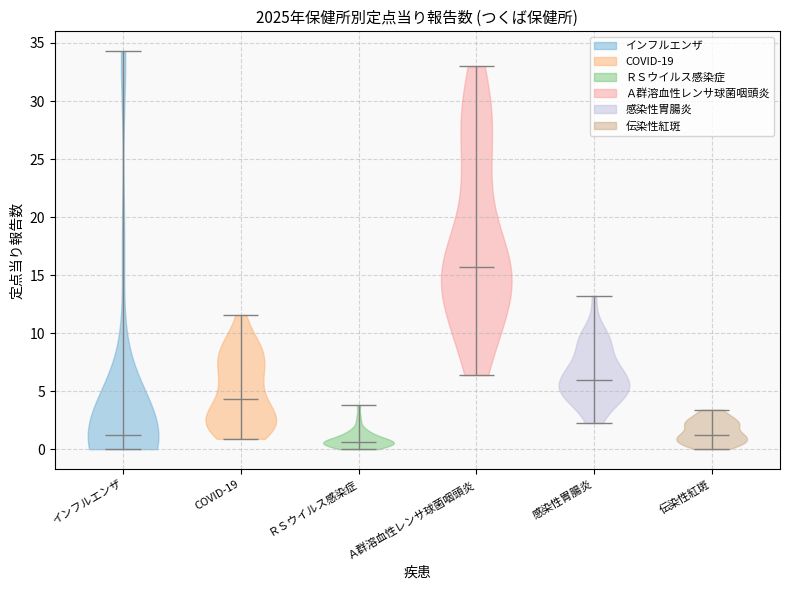

Reading left to right, read every violin against the y-axis: where its median line is, and the lowest and highest points it reaches. The values are not printed on the chart, so give them approximately, as read against the axis.

インフルエンザ: median line 1.0, lowest point 0.0, highest point 34.5
COVID-19: median line 4.5, lowest point 1.0, highest point 11.5
ＲＳウイルス感染症: median line 0.5, lowest point 0.0, highest point 4.0
Ａ群溶血性レンサ球菌咽頭炎: median line 15.5, lowest point 6.5, highest point 33.0
感染性胃腸炎: median line 6.0, lowest point 2.5, highest point 13.0
伝染性紅斑: median line 1.0, lowest point 0.0, highest point 3.5